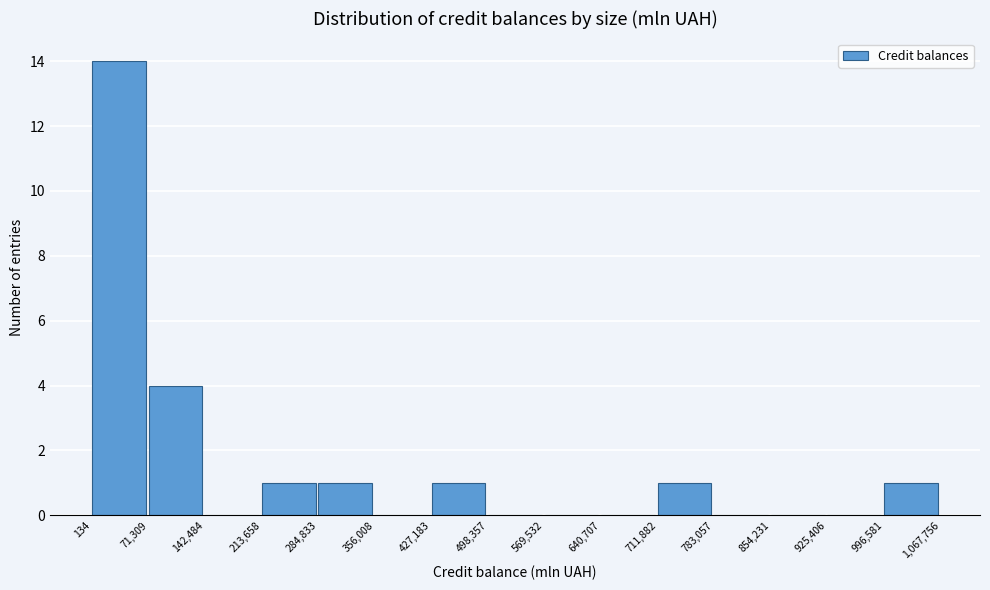

Reading left to right, transcribe this chart: for each bar, give the range it covers on the x-axis and its height. The values are not printed on the chart, so give them approximately, as read against the axis.

134 to 71,309: 14
71,309 to 142,484: 4
142,484 to 213,658: 0
213,658 to 284,833: 1
284,833 to 356,008: 1
356,008 to 427,183: 0
427,183 to 498,357: 1
498,357 to 569,532: 0
569,532 to 640,707: 0
640,707 to 711,882: 0
711,882 to 783,057: 1
783,057 to 854,231: 0
854,231 to 925,406: 0
925,406 to 996,581: 0
996,581 to 1,067,756: 1